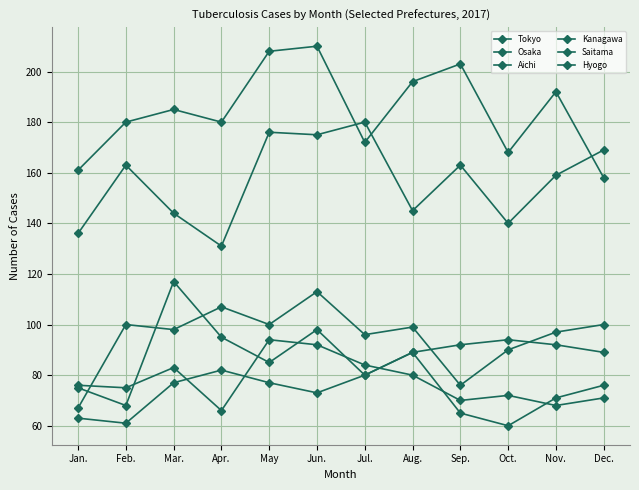

How many data points in Hyogo are less than 76?

6